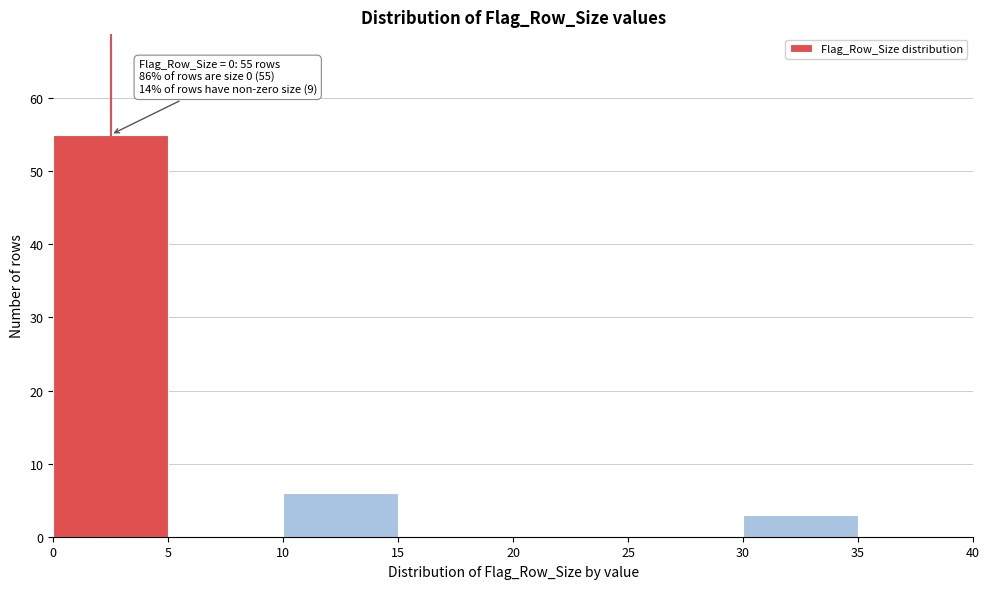

Over which range of the x-axis is the bar tallest?

0 to 5